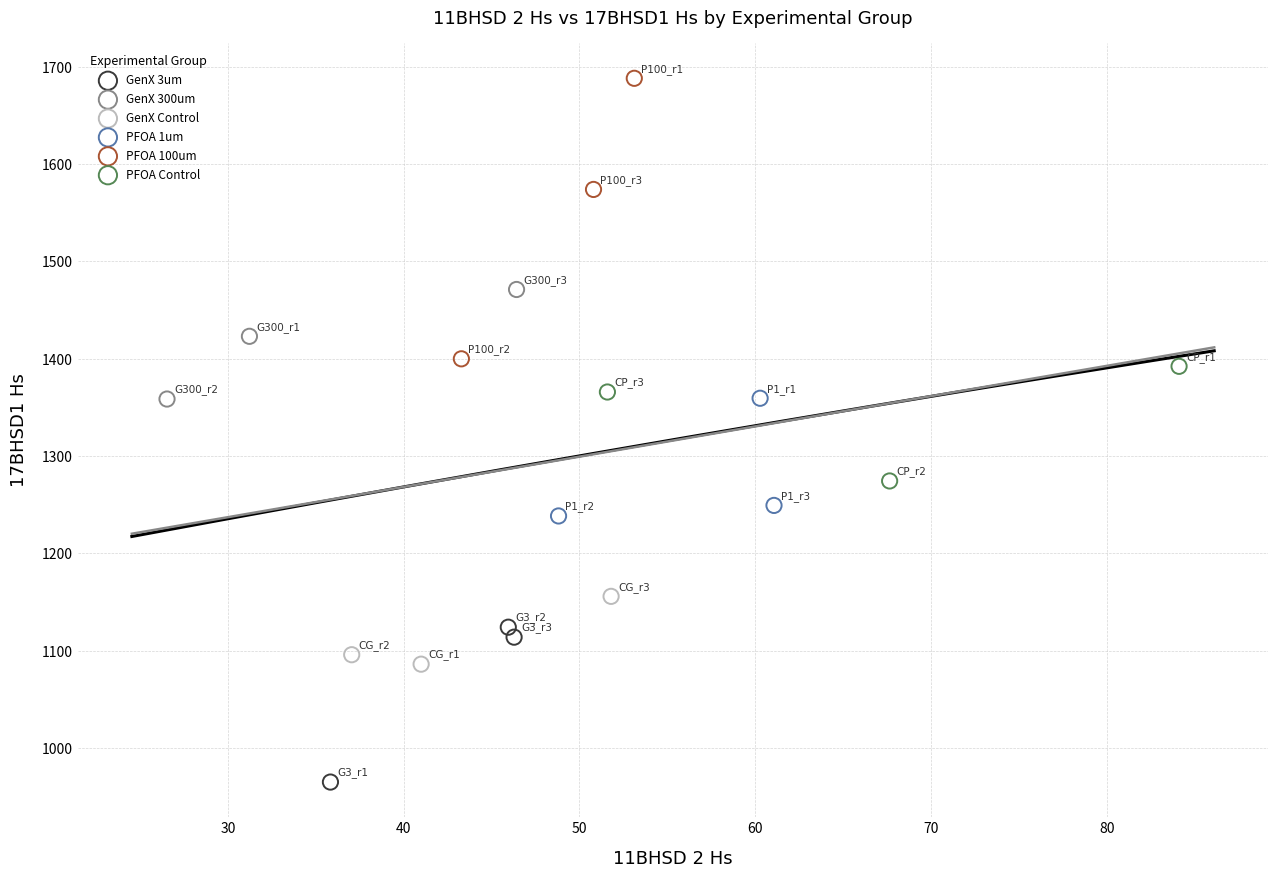

Which series reaches the minimum Y coordinate?

GenX 3um